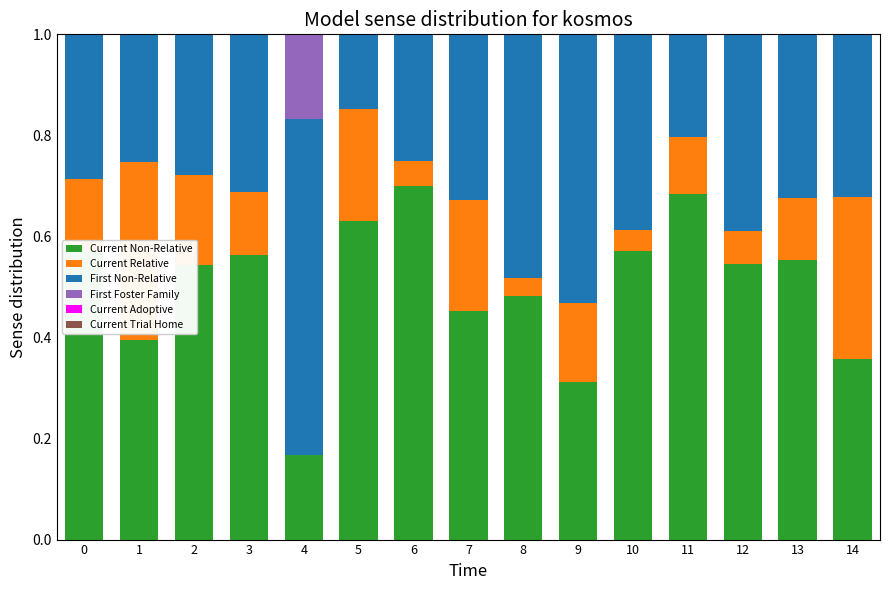

At how many categories does at least one series exceed 0?

15